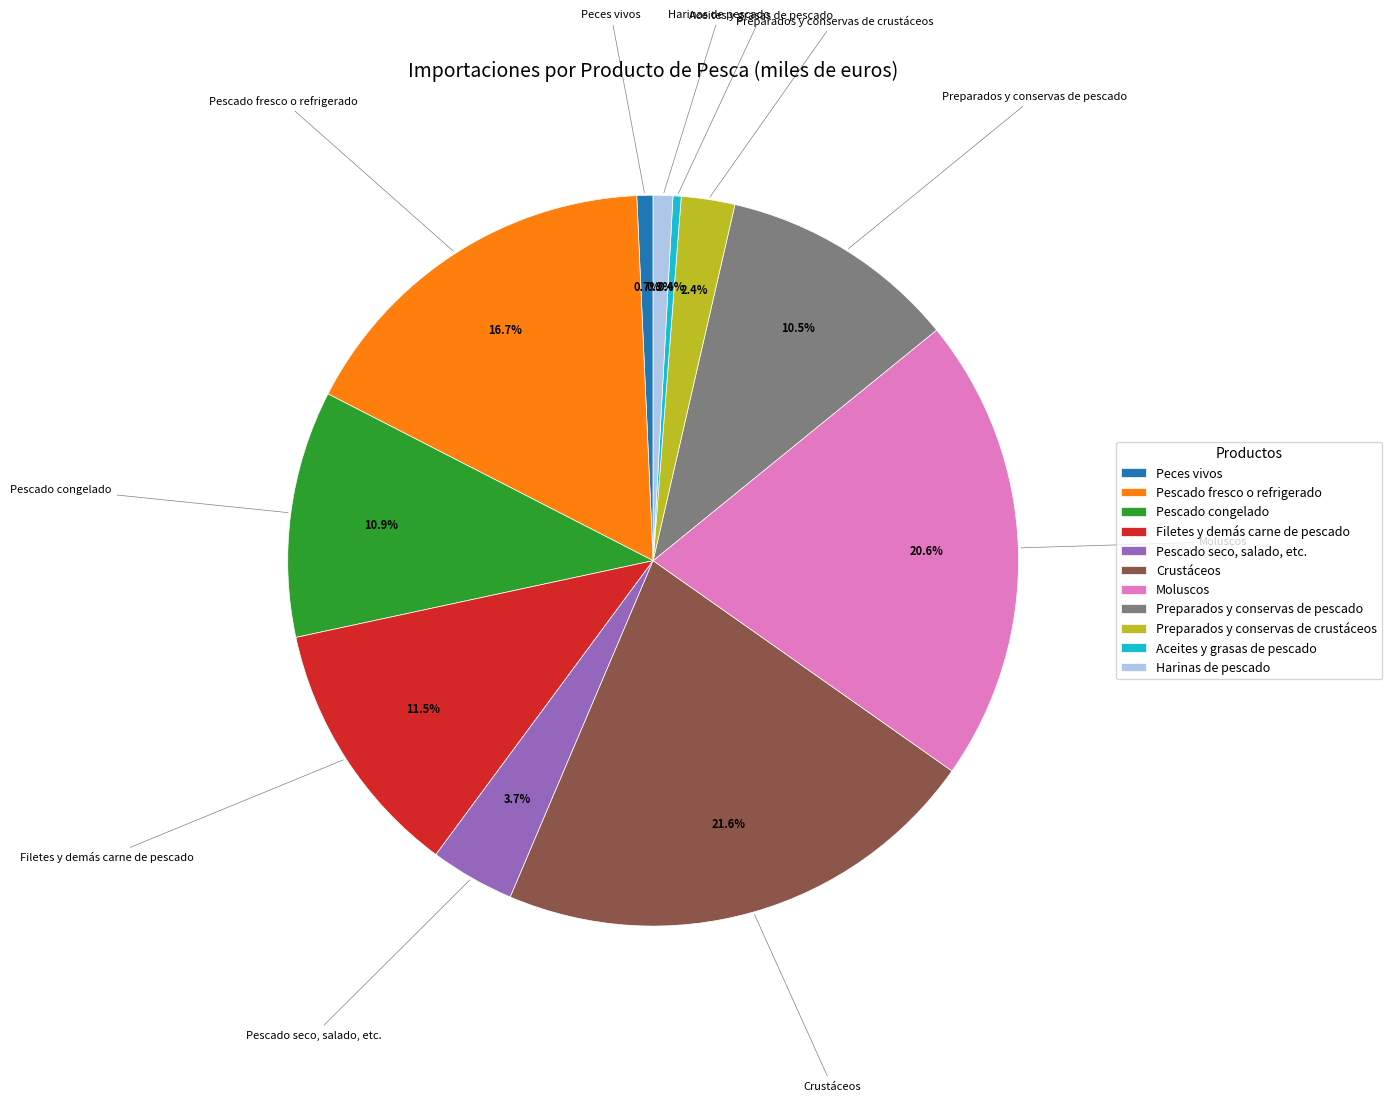

What percentage is the Preparados y conservas de crustáceos slice, to the nearest percent?

2%